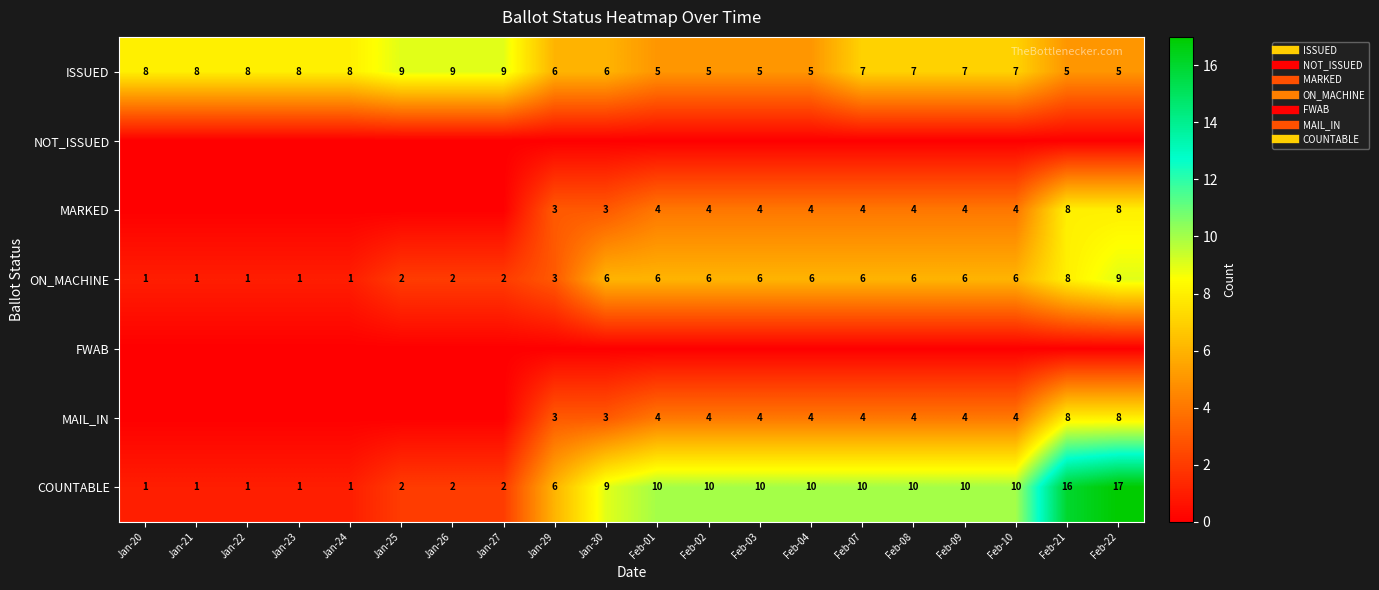

How many data points in MARKED are above 4?

2